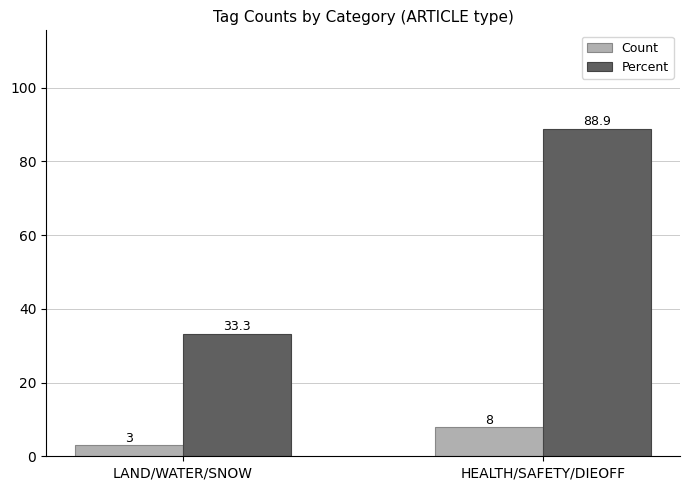

Read the Count value at LAND/WATER/SNOW.

3.0